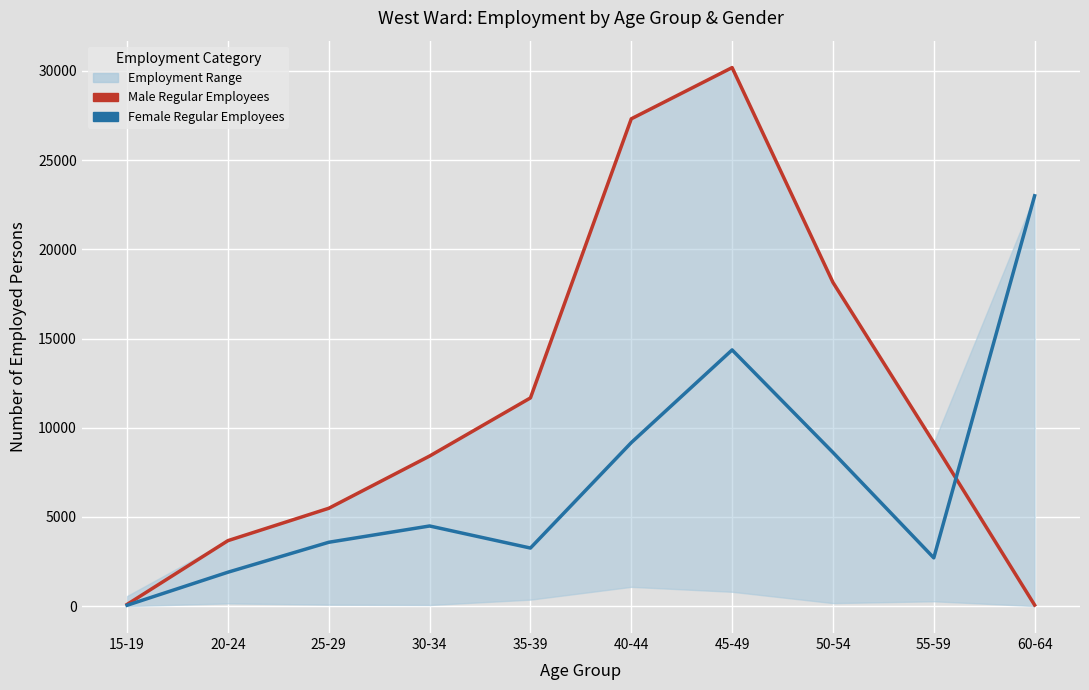

At which category is the sum across all series the highest?

45-49